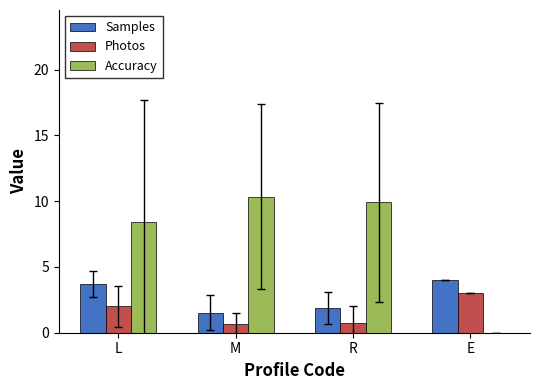

What are all the series names shown in the legend?

Samples, Photos, Accuracy